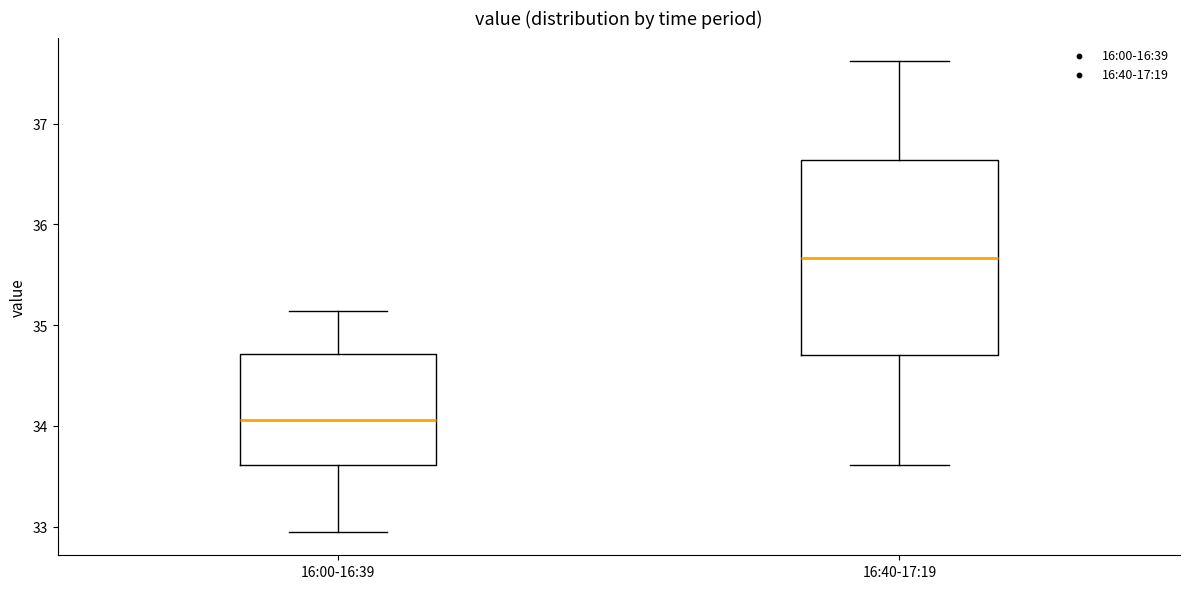

Reading left to right, read every box against the y-axis: the position of its median line, the range the box covers, and the ends of its whiskers. The values are not printed on the chart, so give them approximately, as read against the axis.

16:00-16:39: median 34.1, box 33.6 to 34.7, whiskers 33.0 to 35.1
16:40-17:19: median 35.7, box 34.7 to 36.6, whiskers 33.6 to 37.6